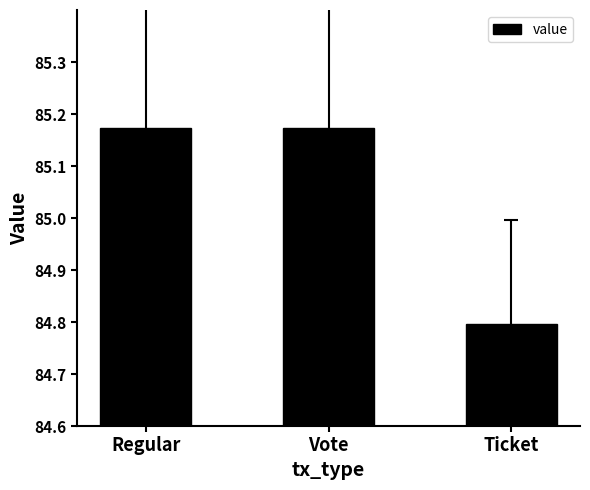

Count the values in the range 84 to 85.

1